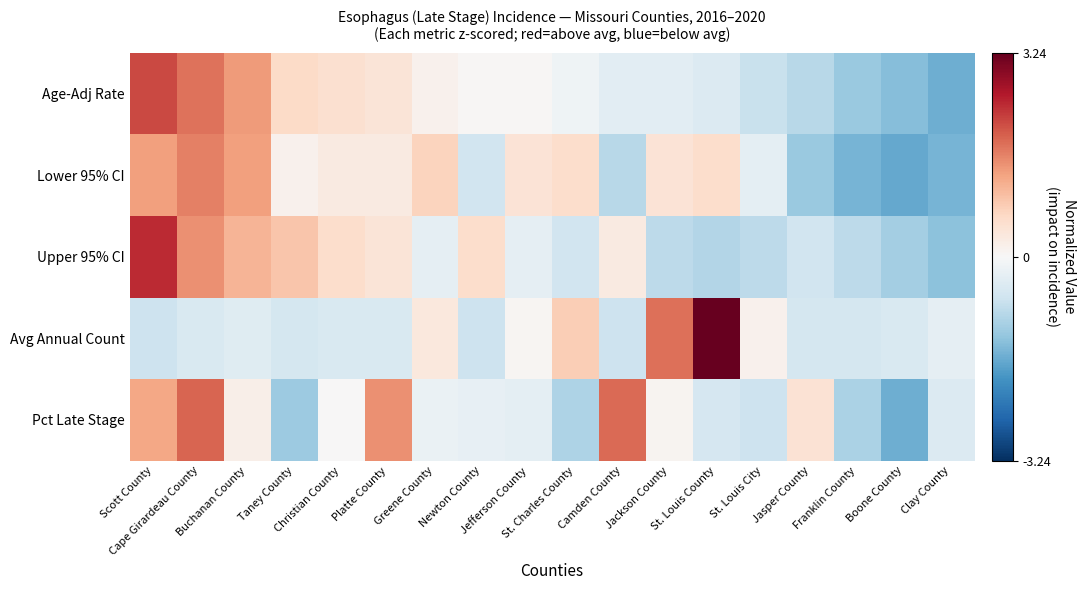

Reading right to left, transcribe all the data shown in this chart.

Age-Adj Rate: Clay County=-1.6	Boone County=-1.4	Franklin County=-1.2	Jasper County=-0.9	St. Louis City=-0.7	St. Louis County=-0.4	Jackson County=-0.3	Camden County=-0.3	St. Charles County=-0.1	Jefferson County=0.0	Newton County=0.0	Greene County=0.1	Platte County=0.4	Christian County=0.5	Taney County=0.6	Buchanan County=1.4	Cape Girardeau County=1.8	Scott County=2.1
Lower 95% CI: Clay County=-1.5	Boone County=-1.7	Franklin County=-1.5	Jasper County=-1.2	St. Louis City=-0.3	St. Louis County=0.6	Jackson County=0.4	Camden County=-0.9	St. Charles County=0.6	Jefferson County=0.4	Newton County=-0.6	Greene County=0.7	Platte County=0.3	Christian County=0.3	Taney County=0.1	Buchanan County=1.3	Cape Girardeau County=1.6	Scott County=1.3
Upper 95% CI: Clay County=-1.3	Boone County=-1.1	Franklin County=-0.8	Jasper County=-0.6	St. Louis City=-0.8	St. Louis County=-0.9	Jackson County=-0.8	Camden County=0.3	St. Charles County=-0.6	Jefferson County=-0.3	Newton County=0.6	Greene County=-0.3	Platte County=0.4	Christian County=0.6	Taney County=0.9	Buchanan County=1.1	Cape Girardeau County=1.5	Scott County=2.4
Avg Annual Count: Clay County=-0.3	Boone County=-0.5	Franklin County=-0.6	Jasper County=-0.6	St. Louis City=0.2	St. Louis County=3.2	Jackson County=1.8	Camden County=-0.7	St. Charles County=0.8	Jefferson County=0.1	Newton County=-0.7	Greene County=0.3	Platte County=-0.5	Christian County=-0.5	Taney County=-0.6	Buchanan County=-0.4	Cape Girardeau County=-0.5	Scott County=-0.7
Pct Late Stage: Clay County=-0.4	Boone County=-1.6	Franklin County=-1.0	Jasper County=0.5	St. Louis City=-0.7	St. Louis County=-0.5	Jackson County=0.1	Camden County=1.8	St. Charles County=-1.0	Jefferson County=-0.3	Newton County=-0.3	Greene County=-0.2	Platte County=1.5	Christian County=0.0	Taney County=-1.2	Buchanan County=0.2	Cape Girardeau County=1.9	Scott County=1.3